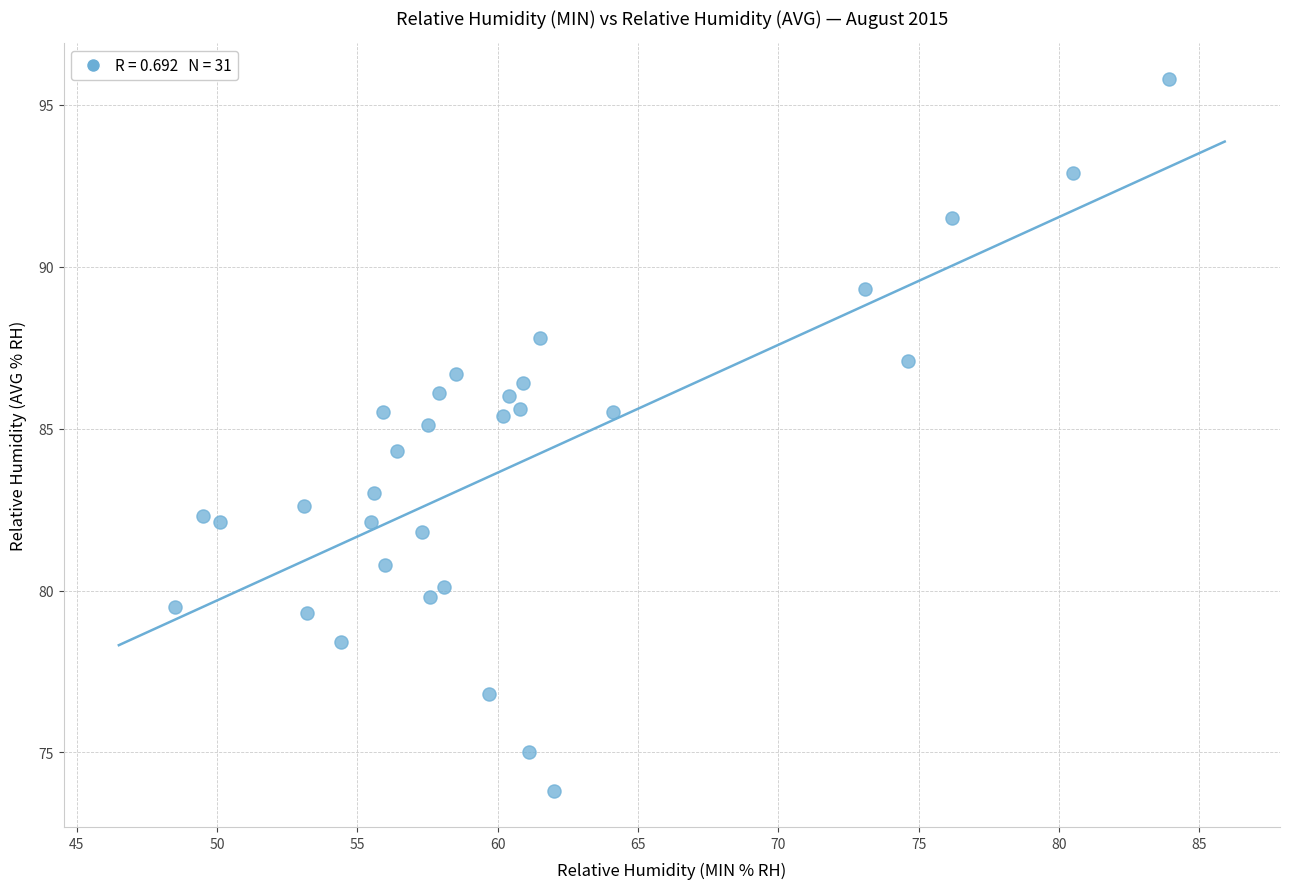

What Y value in the scatter plot is closest to 84?

84.3